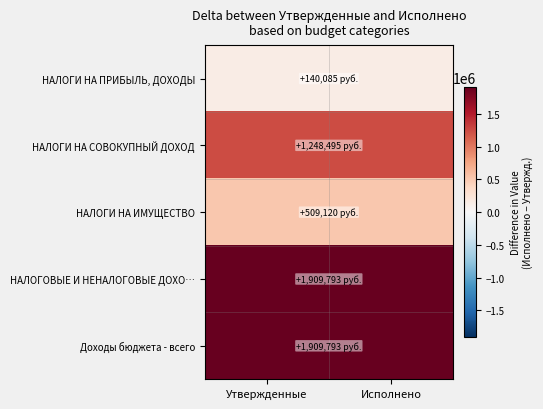

Reading right to left, transcribe all the data shown in this chart.

НАЛОГИ НА ПРИБЫЛЬ, ДОХОДЫ: Исполнено=140084.8	Утвержденные=140084.8
НАЛОГИ НА СОВОКУПНЫЙ ДОХОД: Исполнено=1248494.5	Утвержденные=1248494.5
НАЛОГИ НА ИМУЩЕСТВО: Исполнено=509120.0	Утвержденные=509120.0
НАЛОГОВЫЕ И НЕНАЛОГОВЫЕ ДОХО…: Исполнено=1909793.3	Утвержденные=1909793.3
Доходы бюджета - всего: Исполнено=1909793.3	Утвержденные=1909793.3